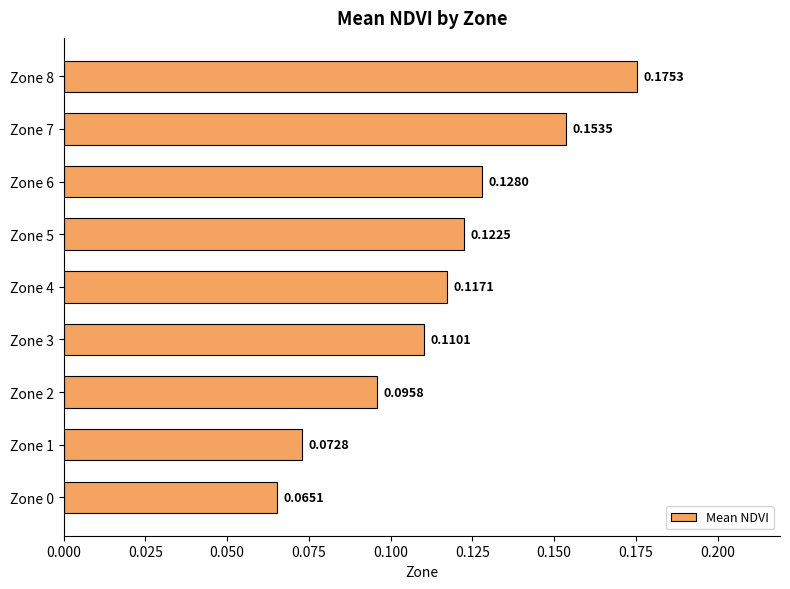

Does the chart contain stacked bars?

No